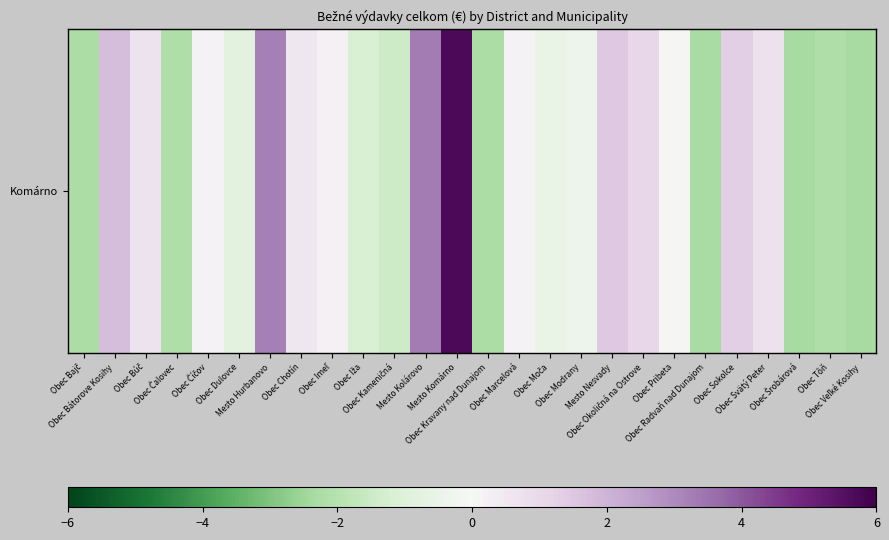

The chart shows a value of -2.3 at Obec Radvaň nad Dunajom. True or false?

True